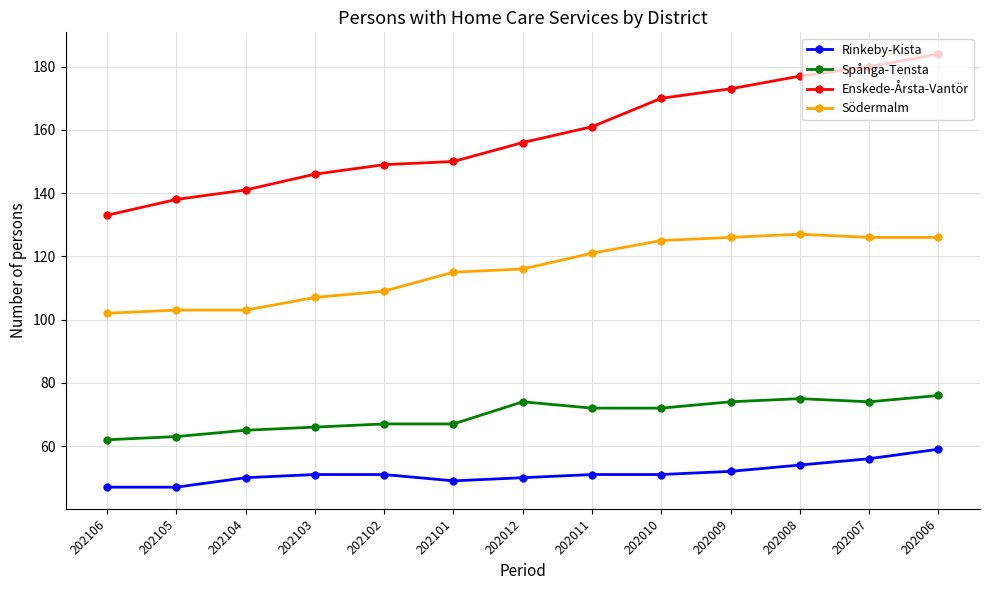

Which series has the largest total across all categories?

Enskede-Årsta-Vantör